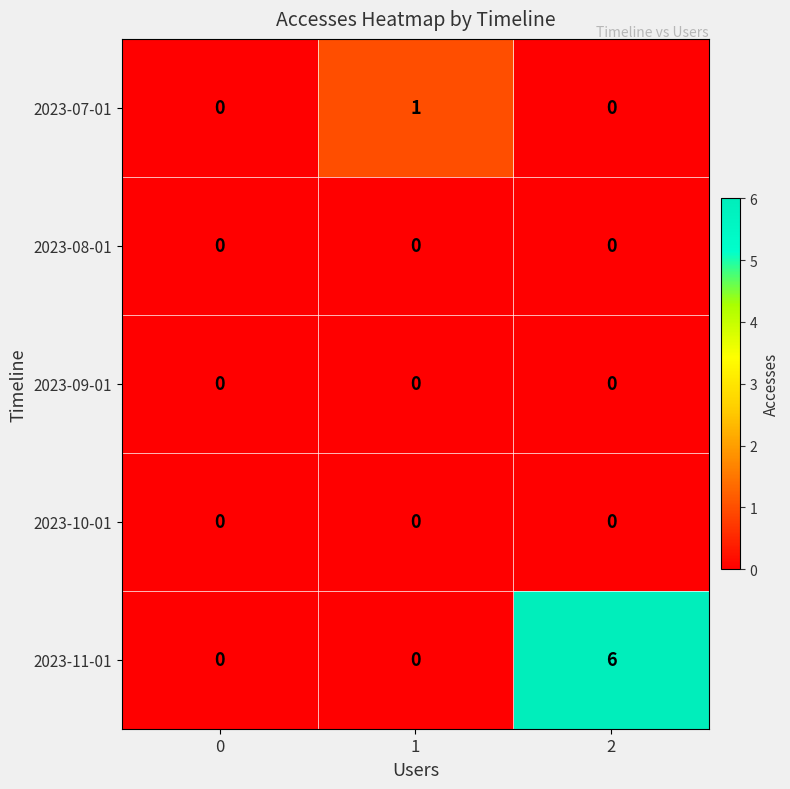

What is the difference between the maximum and minimum values in the 2023-11-01 series?

6